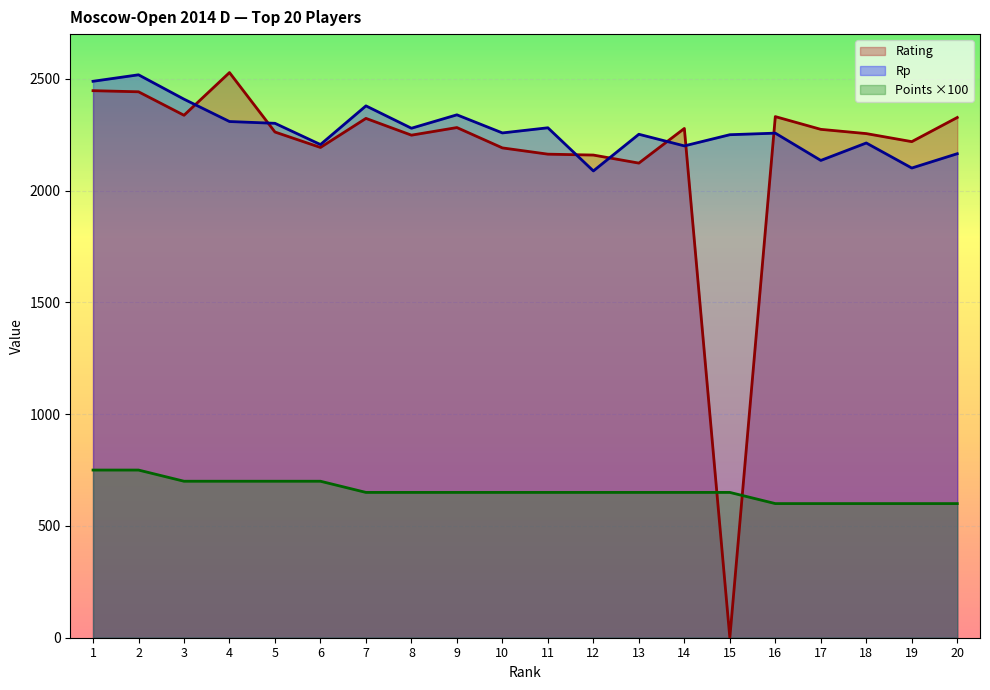

True or false: Points has a value of 1214 at 1.

False